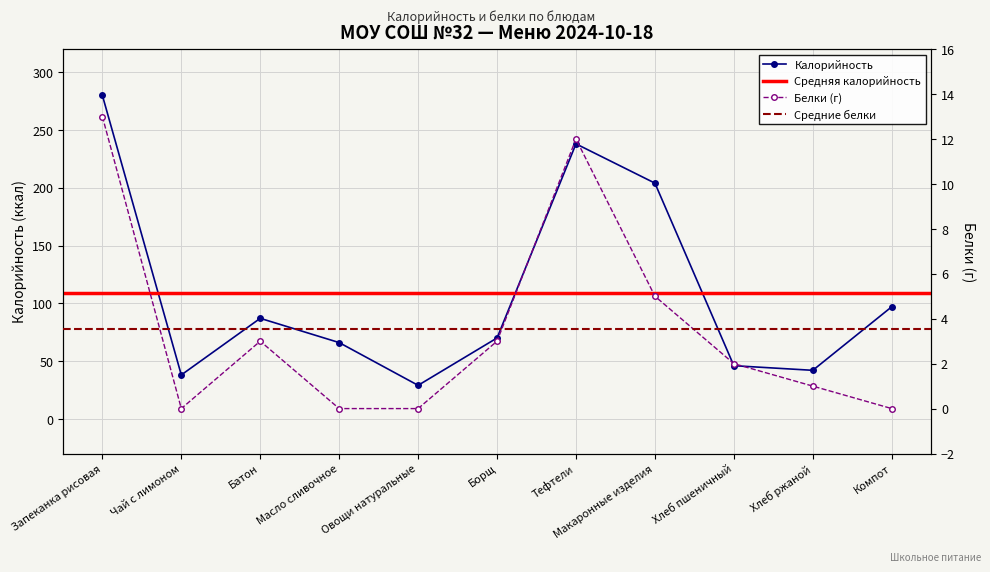

Between Чай с лимоном and Макаронные изделия, which series saw the biggest shift?

Калорийность